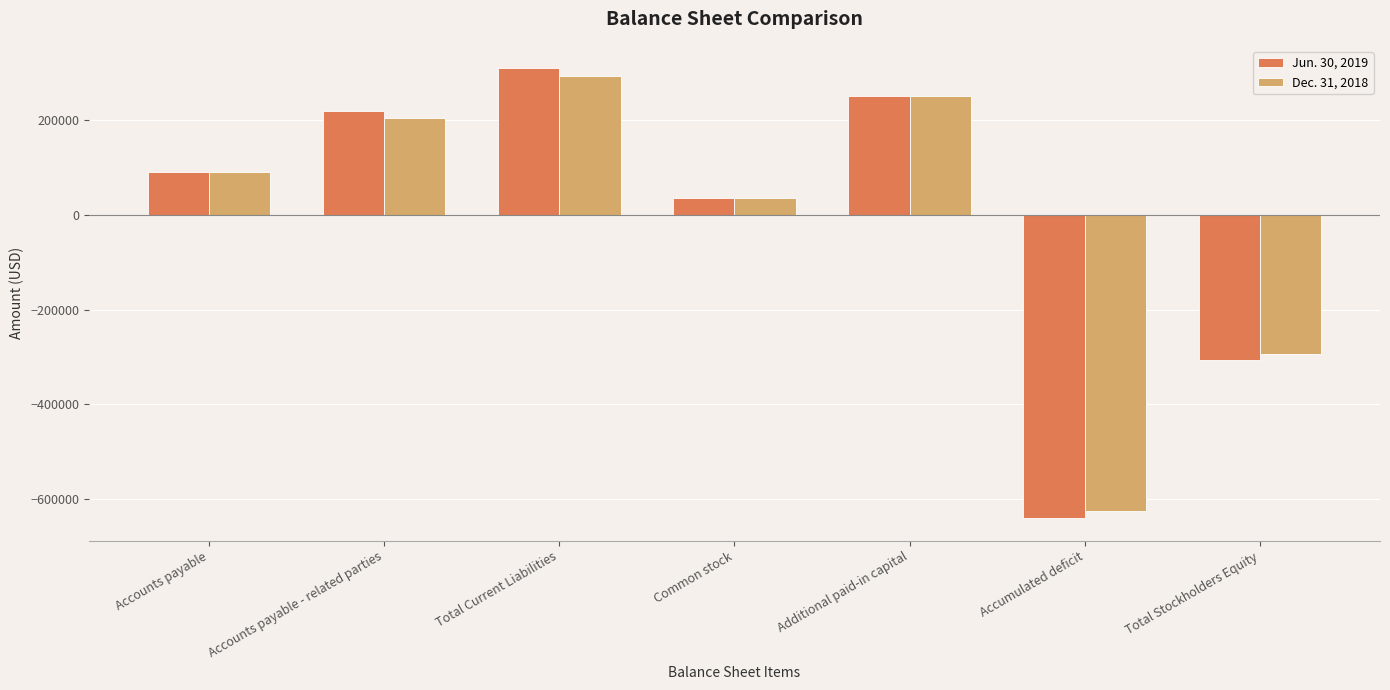

The Dec. 31, 2018 series shows 89042 at Accounts payable. True or false?

True